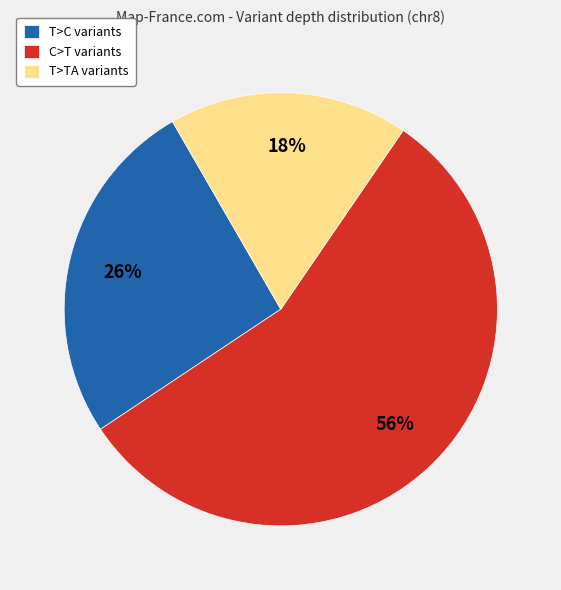

What is the smallest slice in the pie chart?

T>TA variants